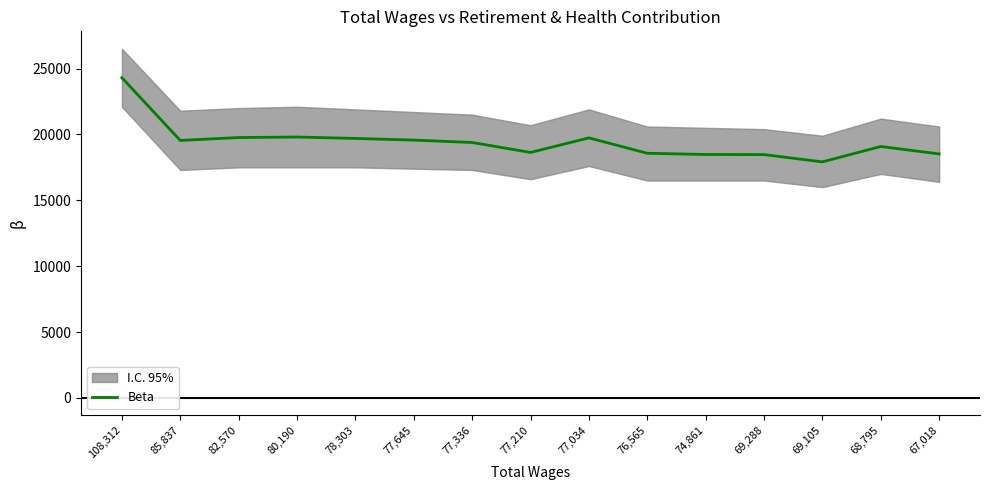

What is the difference between the second highest and minimum values?

1889